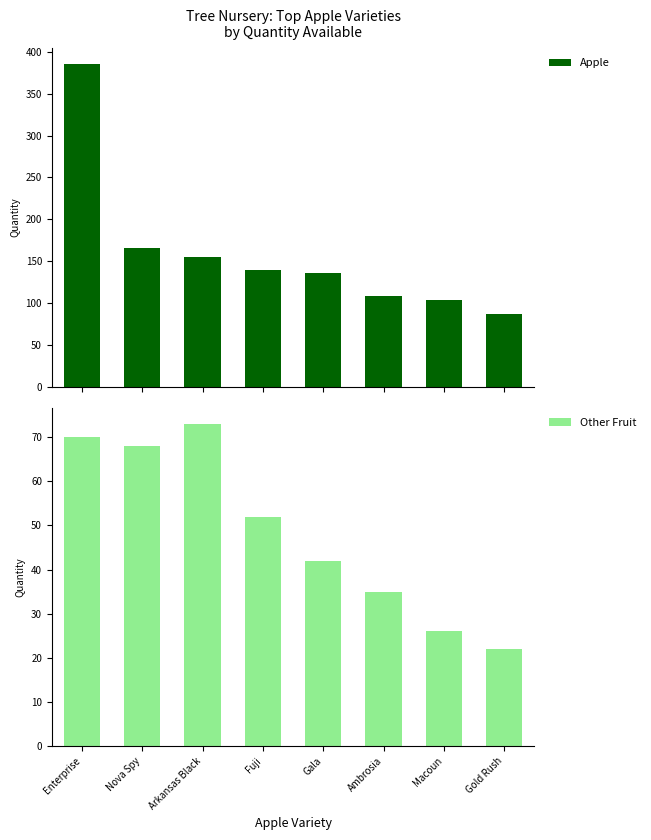

Where is Apple nearest to the value 236?

Nova Spy